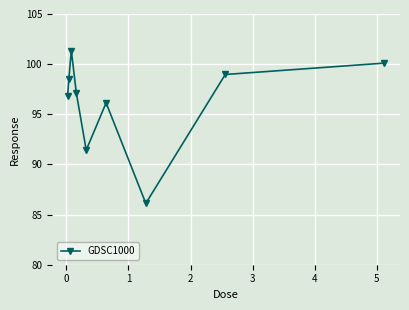

What is the minimum value shown in the chart?

86.1